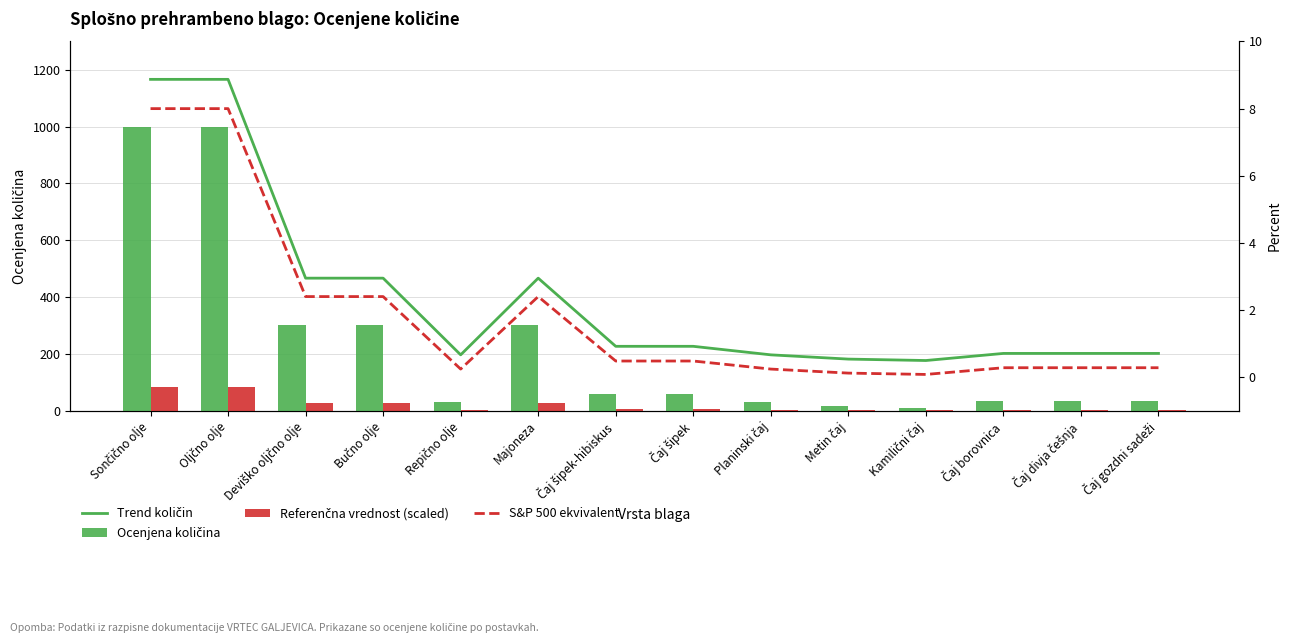

How many groups of bars are there?

14